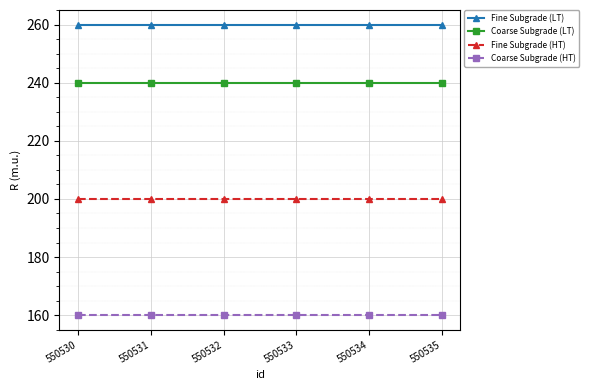

What is the average value of the Coarse Subgrade (HT) series?

160